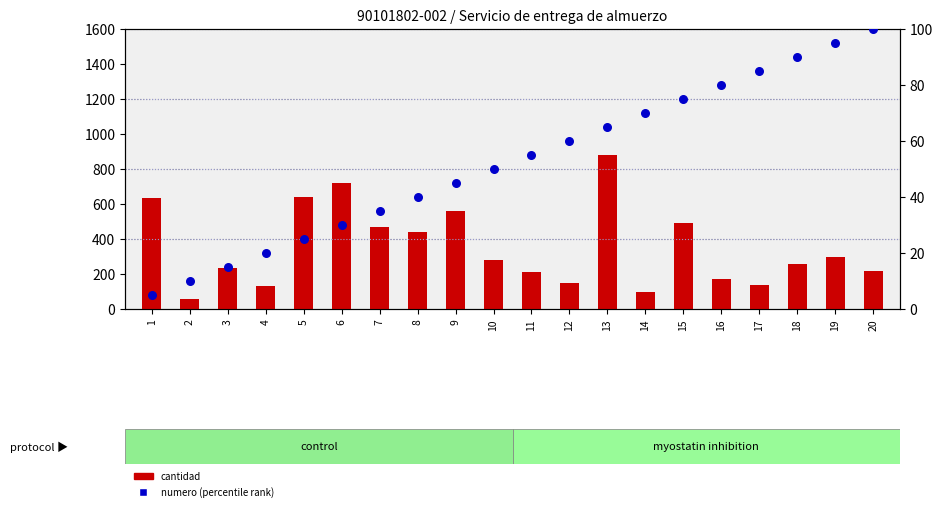

Which series reaches the maximum Y coordinate?

cantidad